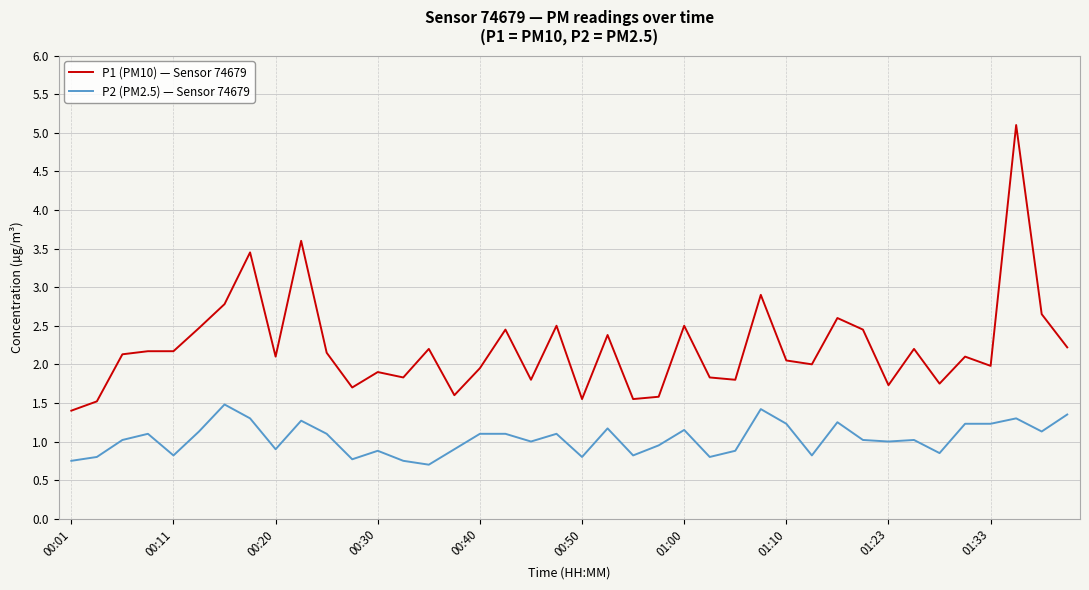

What is the difference between the maximum and minimum values in the P1 (PM10) — Sensor 74679 series?

3.7